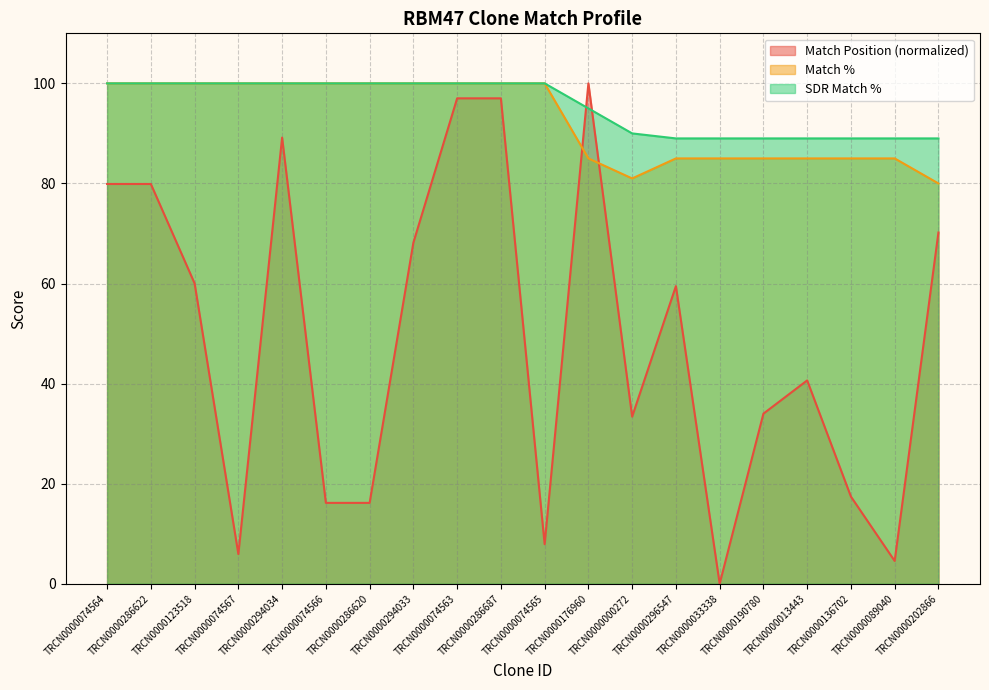

Reading left to right, what are all the values shown in this chart?

Match Position: 79.9	79.9	60.0	5.9	89.2	16.2	16.2	68.2	97.0	97.0	7.9	100.0	33.4	59.5	0.0	34.0	40.6	17.4	4.5	70.2
Match %: 100.0	100.0	100.0	100.0	100.0	100.0	100.0	100.0	100.0	100.0	100.0	85.0	81.0	85.0	85.0	85.0	85.0	85.0	85.0	80.0
SDR Match %: 100.0	100.0	100.0	100.0	100.0	100.0	100.0	100.0	100.0	100.0	100.0	95.0	90.0	89.0	89.0	89.0	89.0	89.0	89.0	89.0